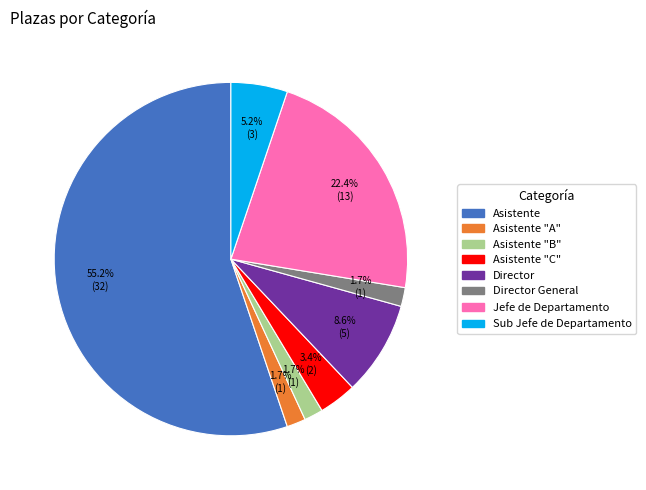

What percentage is the Jefe de Departamento slice, to the nearest percent?

22%